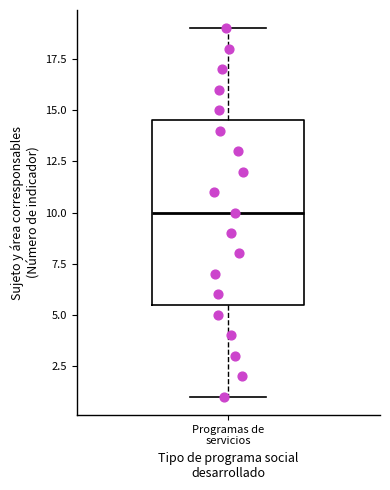

Read this box plot against the y-axis: the position of the median line, the range covered by the box, and the ends of both whiskers. The values are not printed on the chart, so give them approximately, as read against the axis.

median 10.0, box 5.5 to 14.5, whiskers 1.0 to 19.0